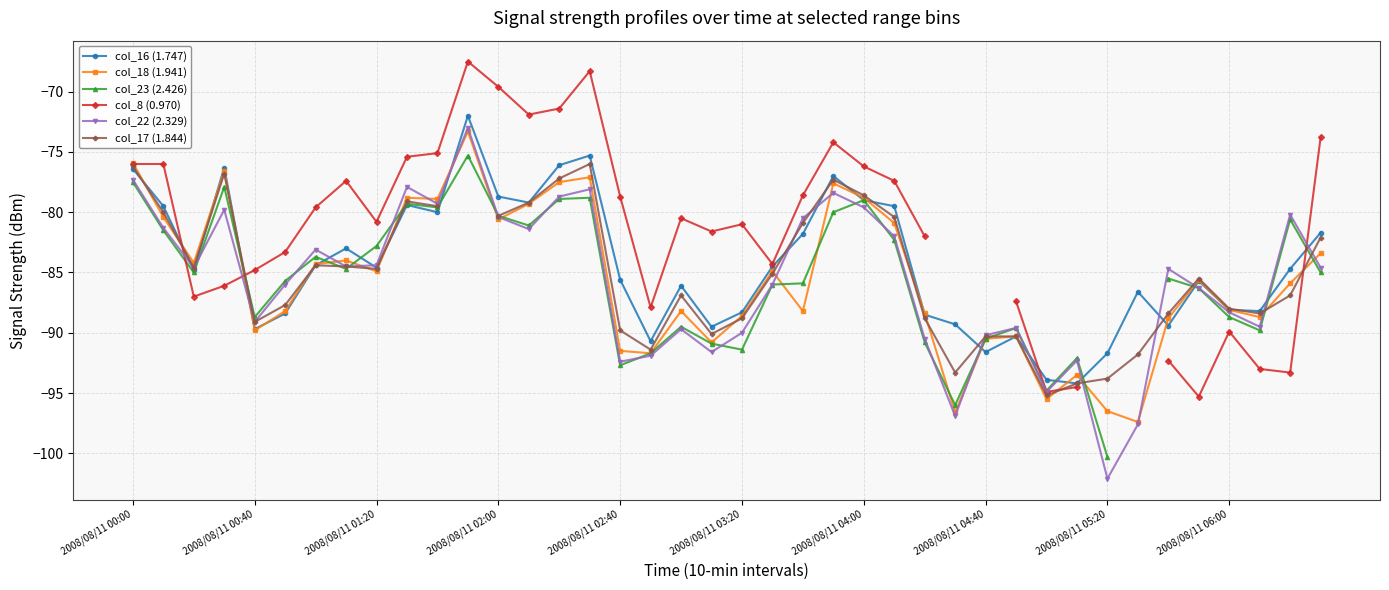

At which label does col_16 (1.747) reach its peak?

11